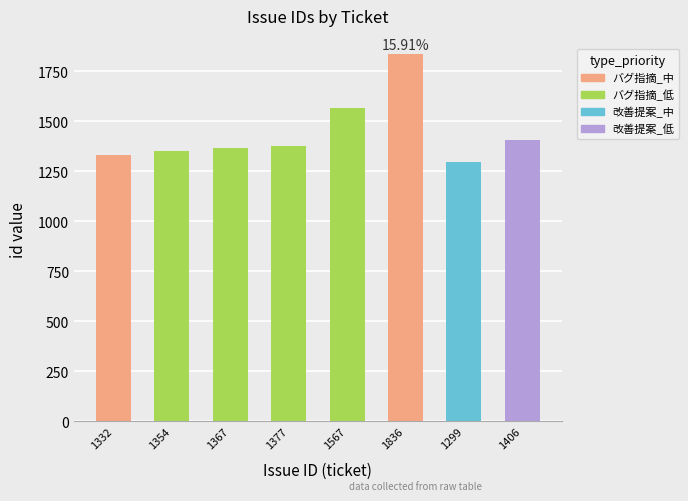

What is the label of the 6th bar from the left?

1836